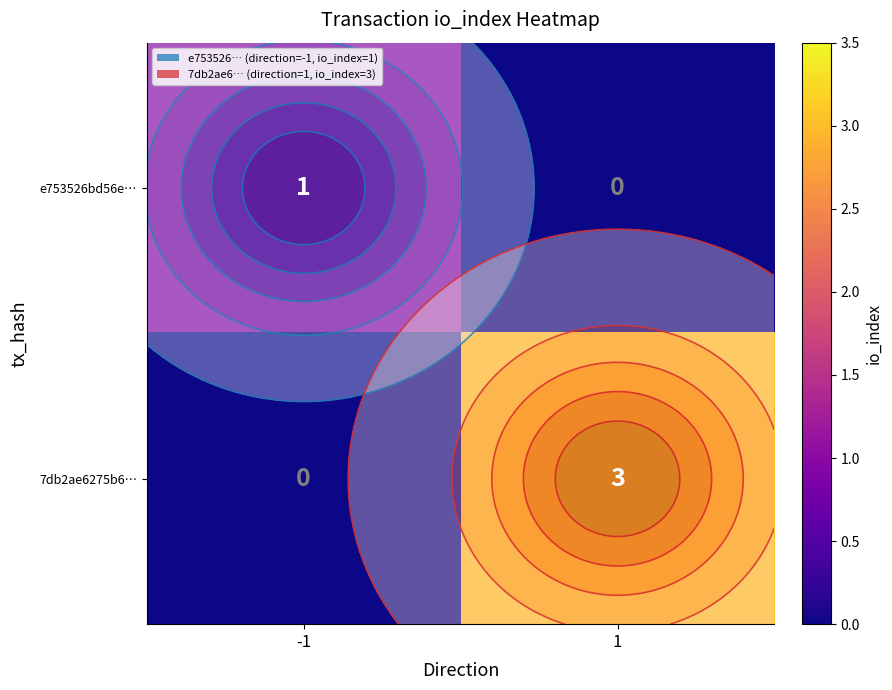

What is the sum of the 7db2ae6275b6… values at 1 and -1?

3